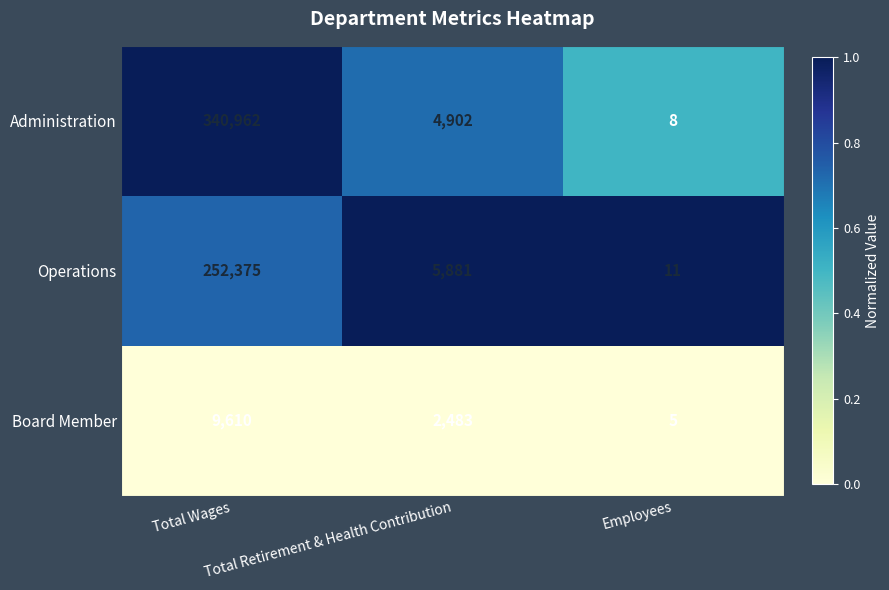

Which series has the largest range (max minus min)?

Administration